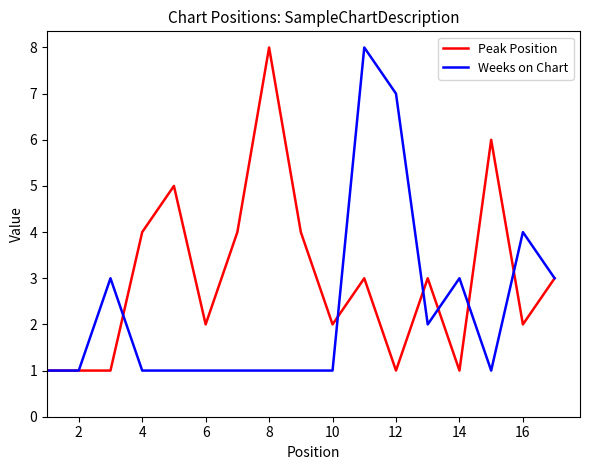

Which series has the largest total across all categories?

Peak Position